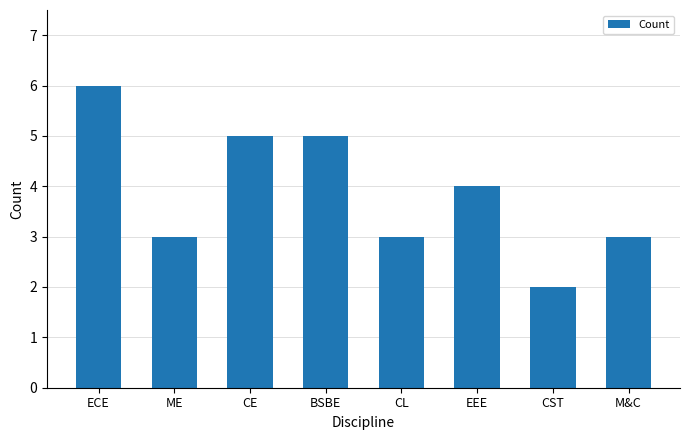

Reading right to left, transcribe all the data shown in this chart.

3	2	4	3	5	5	3	6